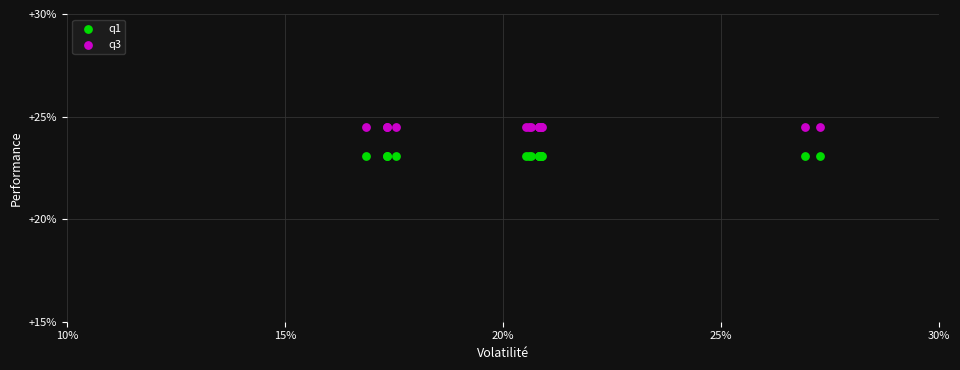

Which series reaches the maximum Y coordinate?

q3